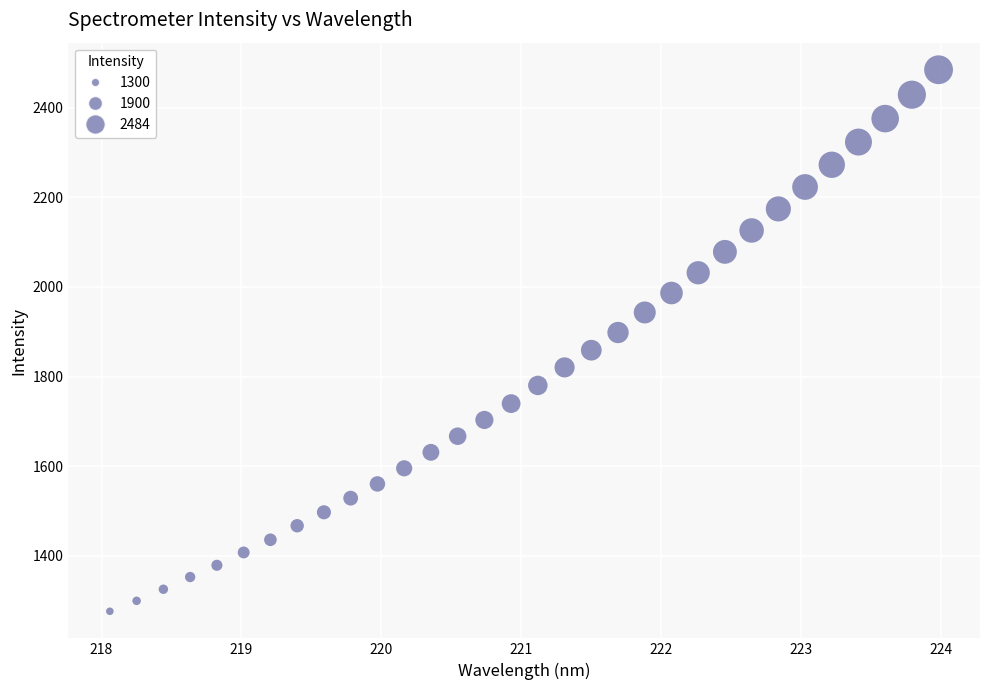

What is the range of Y values (max minus min)?

1207.8